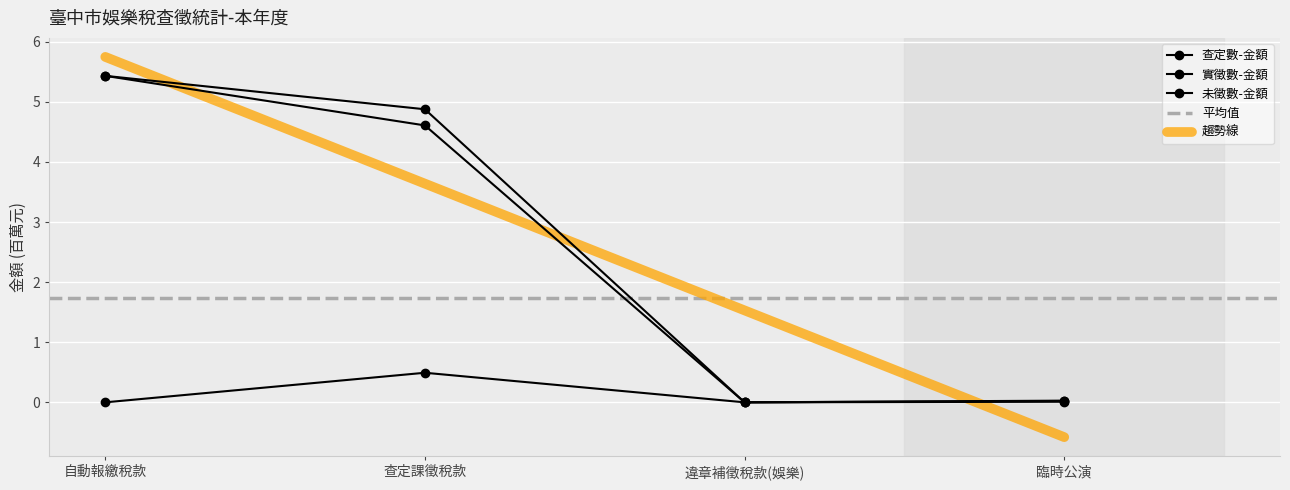

Is it true that 未徵數-金額 equals 0.3 at 違章補徵稅款(娛樂)?

False